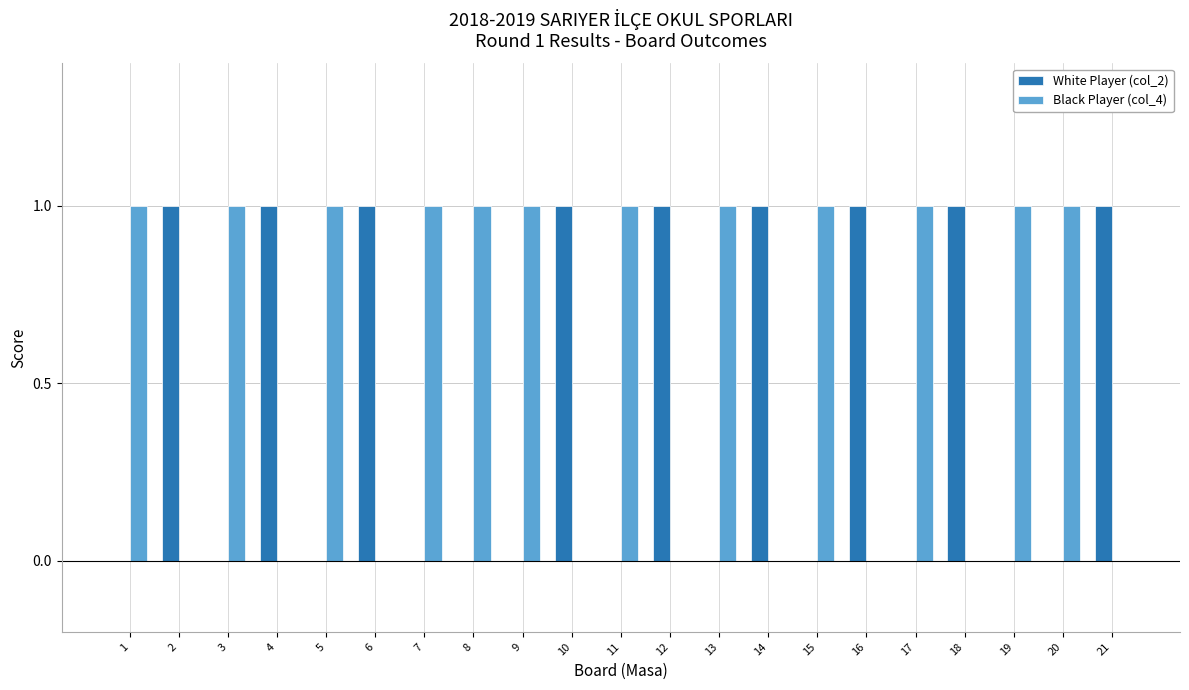

Is it true that White Player (col_2) equals 0 at 20?

True